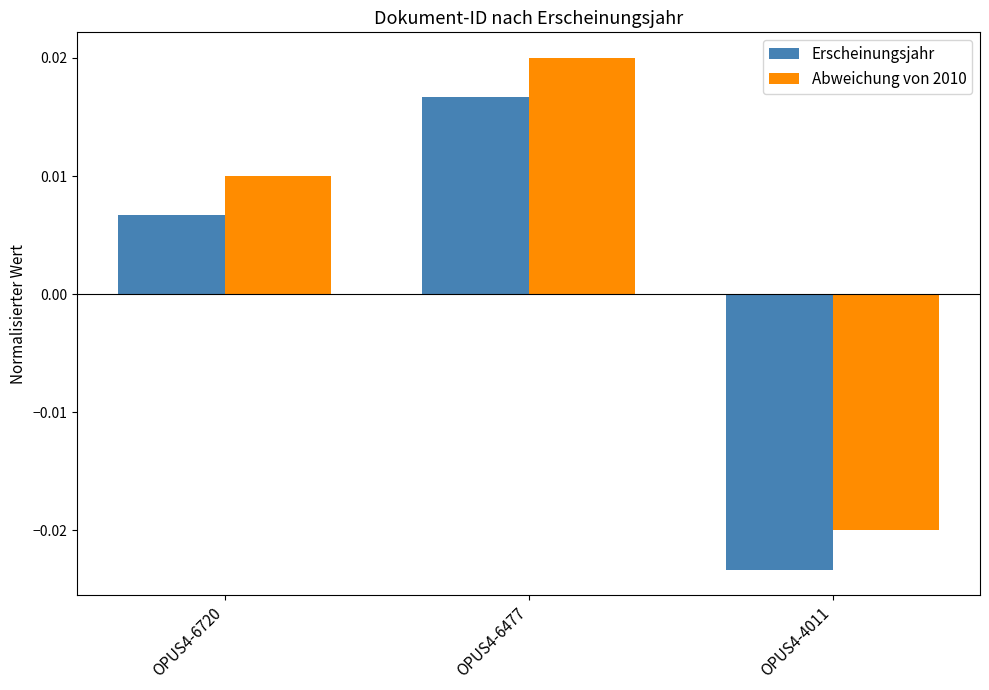

Rank the series at OPUS4-4011 from highest to lowest value.

Abweichung von 2010, Erscheinungsjahr